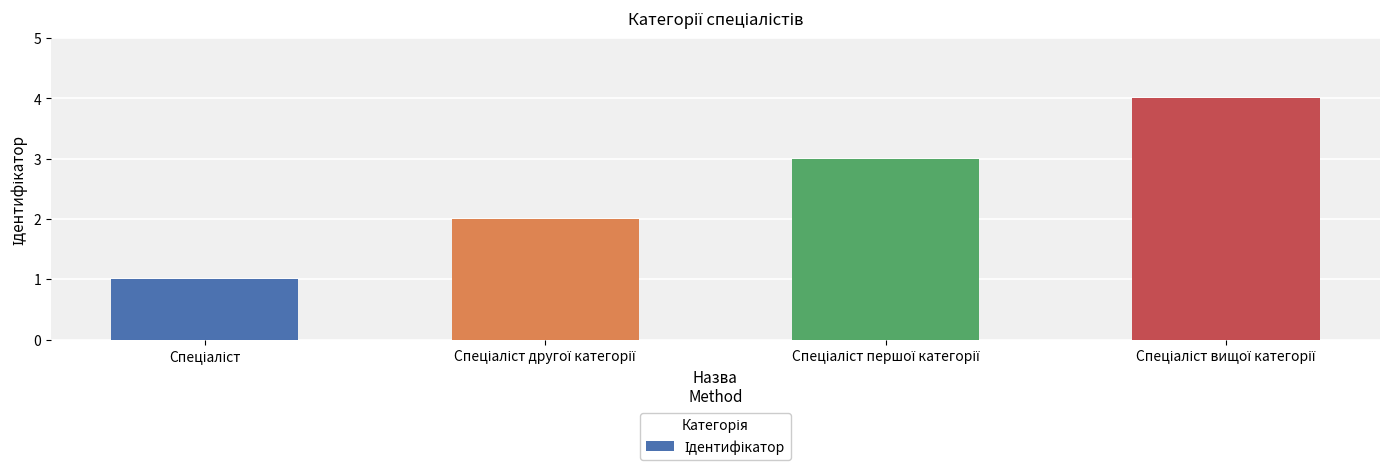

What is the maximum value shown in the chart?

4